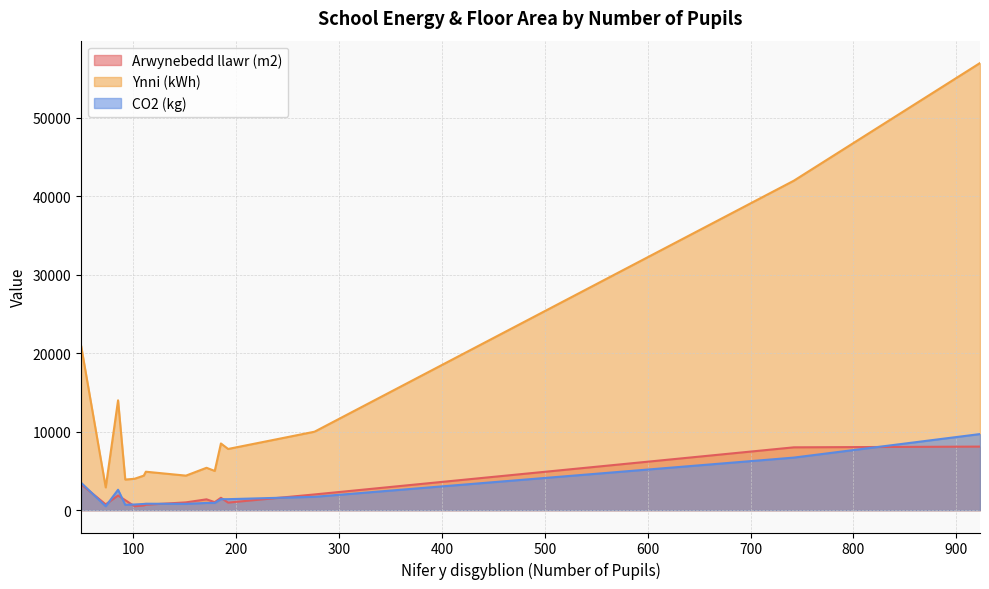

The value of Ynni (kWh) at 151 is 4400. True or false?

True